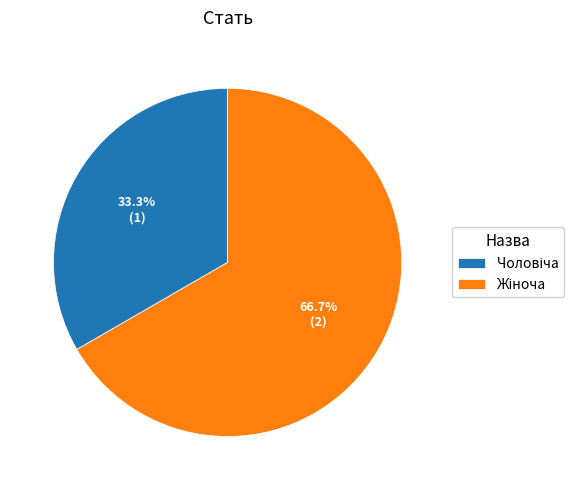

Is there any slice that represents more than half of the pie?

Yes